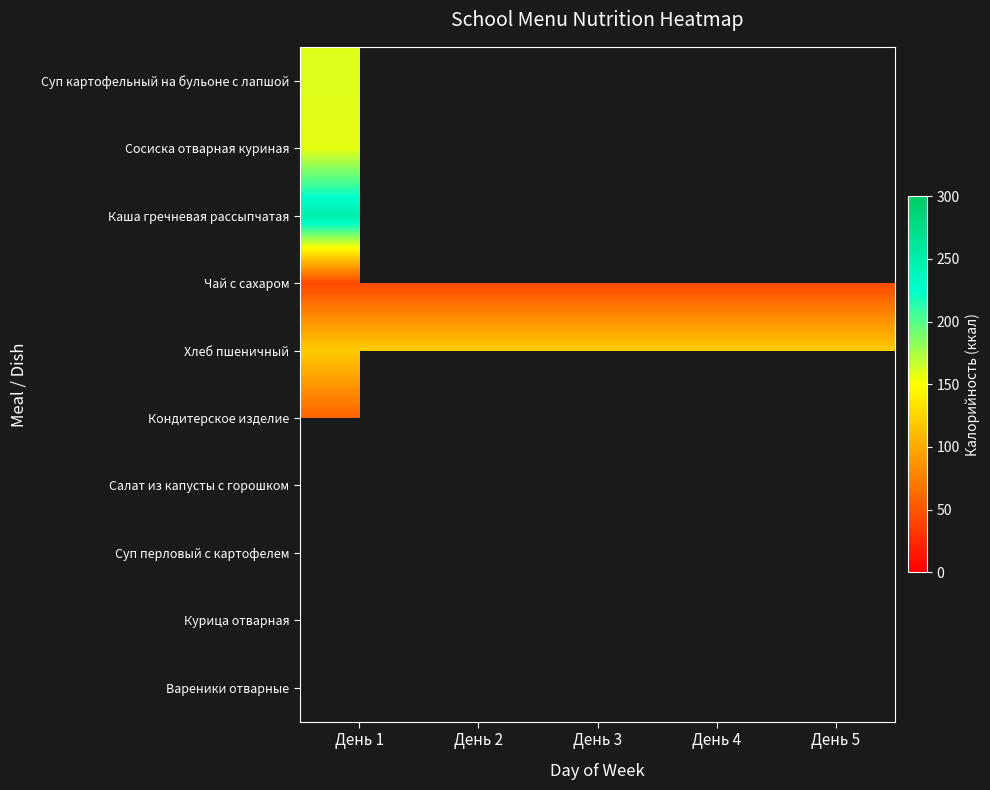

Which series has the largest total across all categories?

Хлеб пшеничный